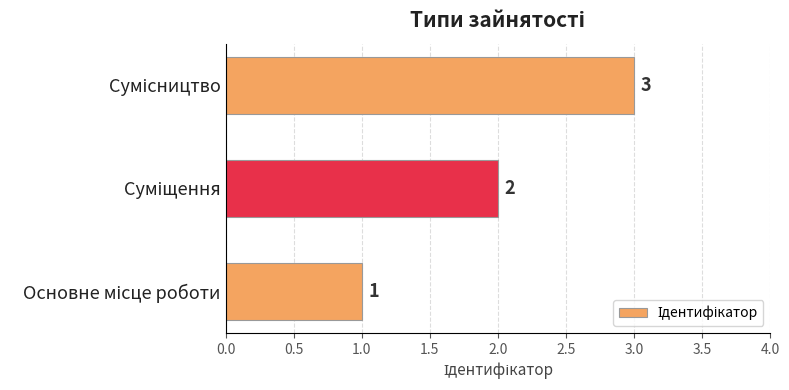

Count the values in the range 1 to 3.

3